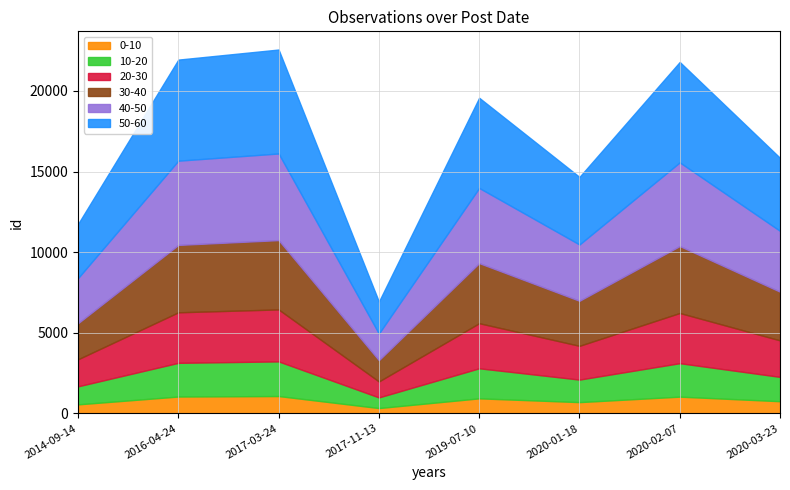

At which category does the chart reach its peak across all series?

2017-03-24